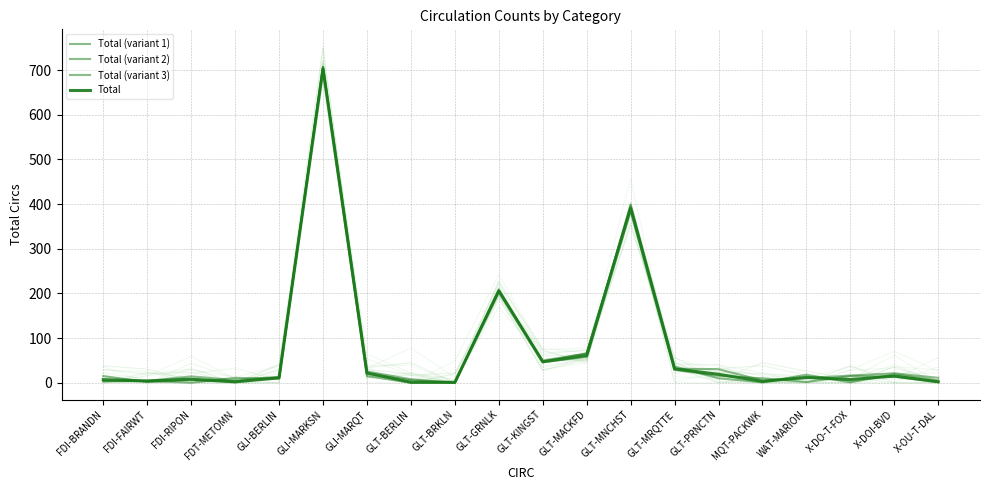

What is the sum of all Total values?

1551.0